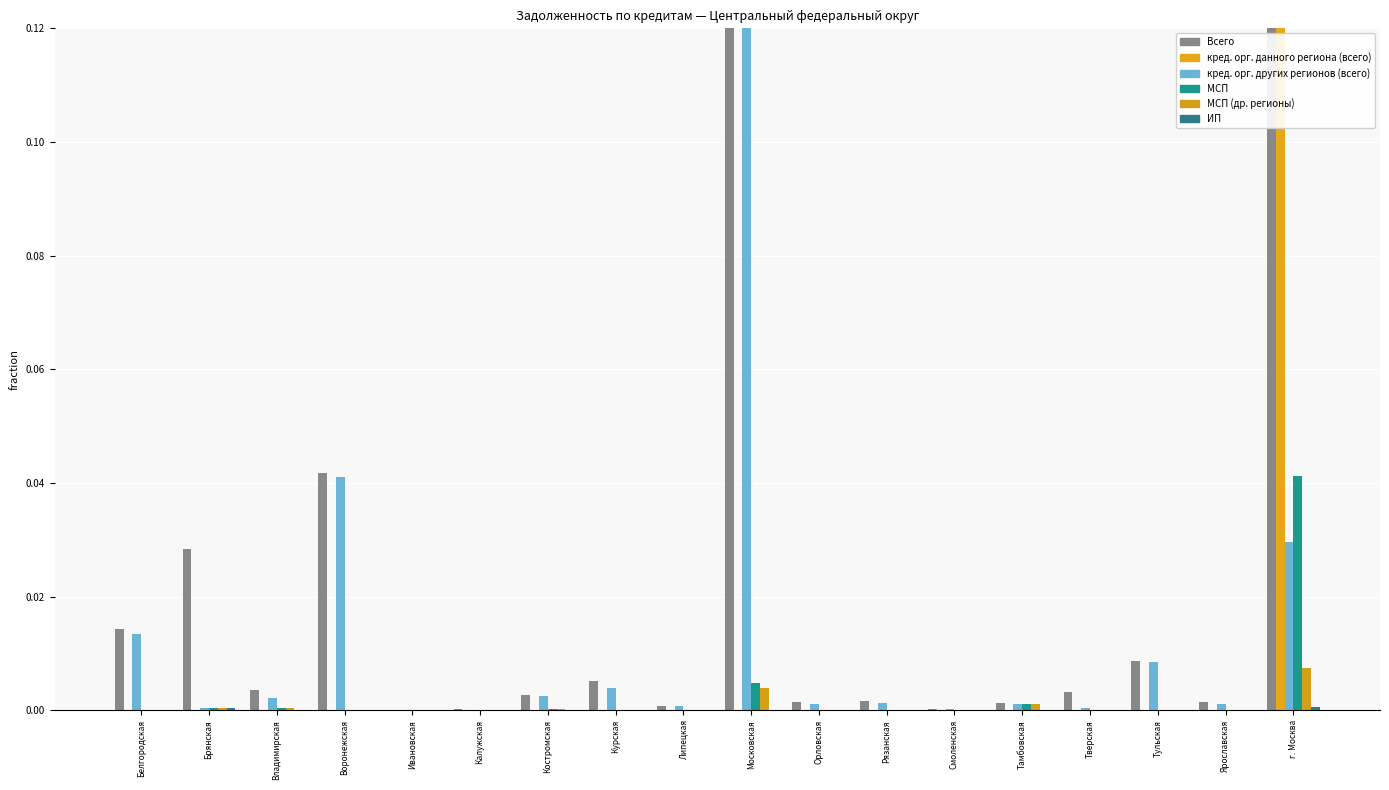

At which category does the chart reach its peak across all series?

г. Москва